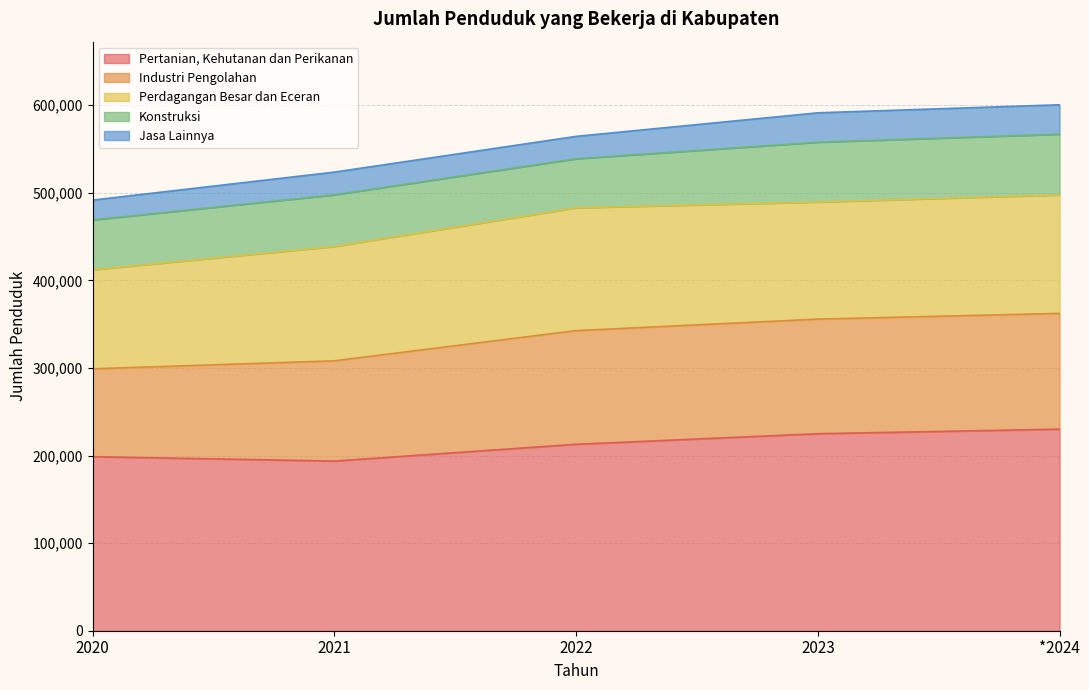

What is the spread (max minus min) of values at 2023?

191381